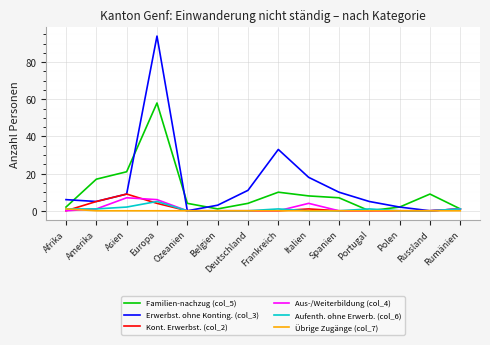

Which series has the widest spread of values?

Erwerbst. ohne Konting. (col_3)